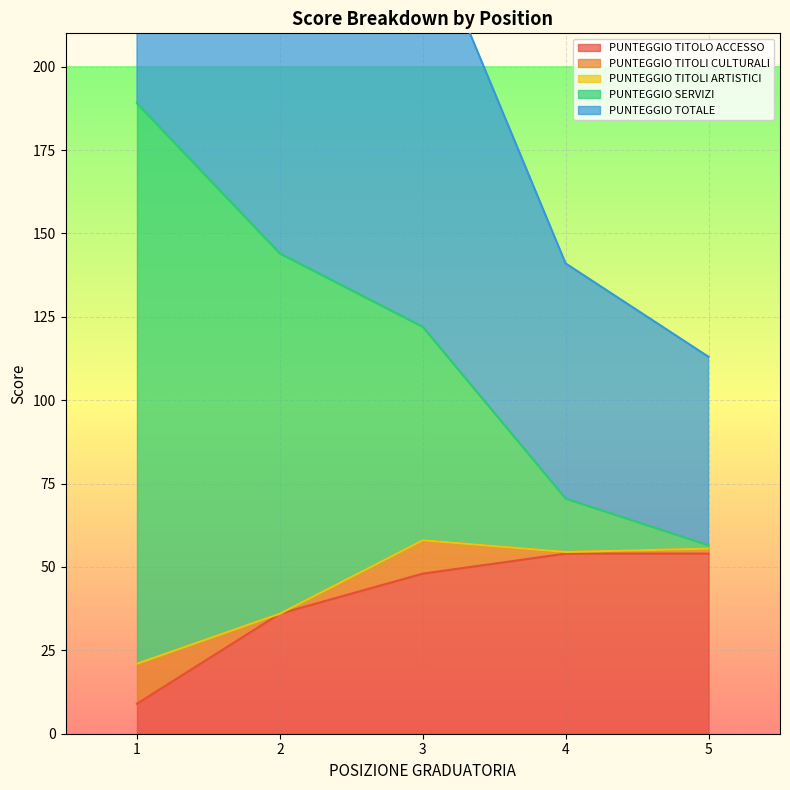

Which category has the lowest value in the PUNTEGGIO TOTALE series?

5